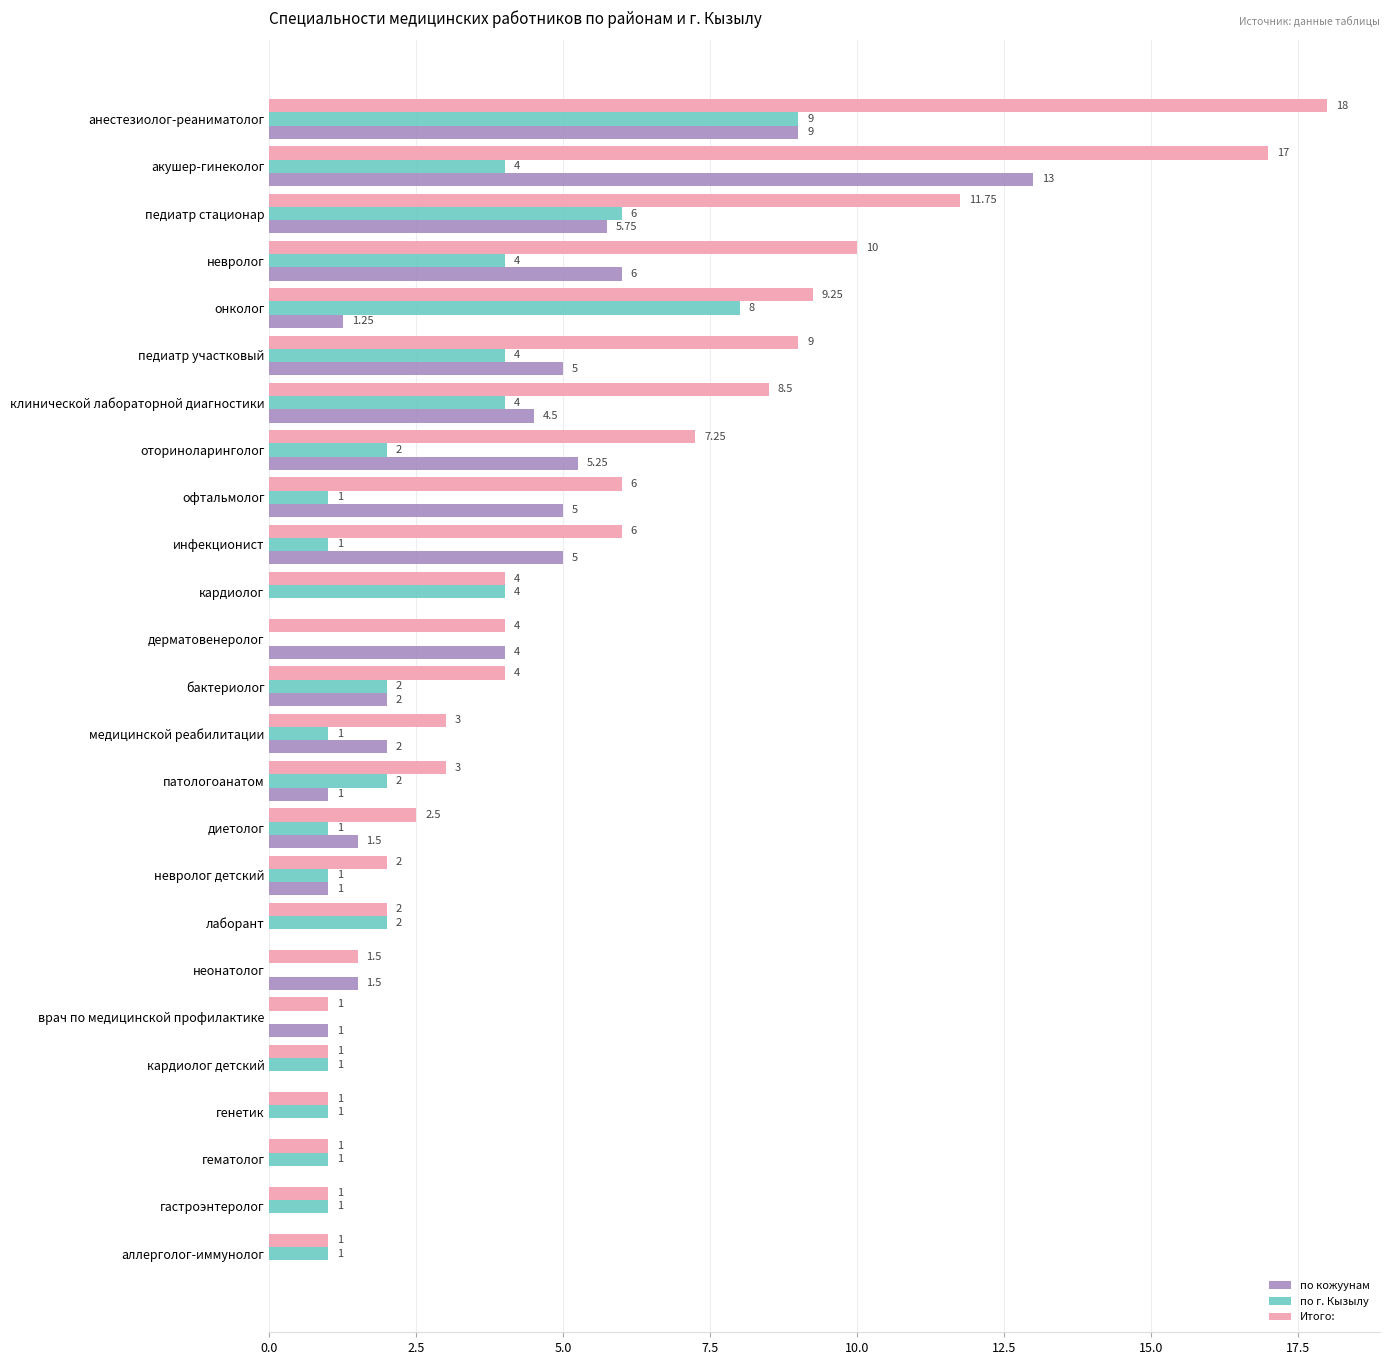

At which label does по г. Кызылу reach its peak?

анестезиолог-реаниматолог